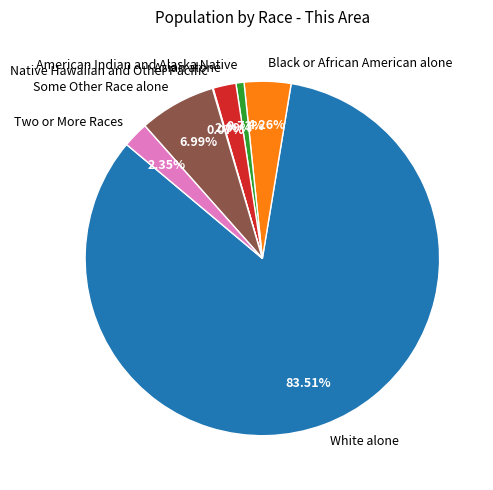

Which category has the biggest portion of the pie?

White alone